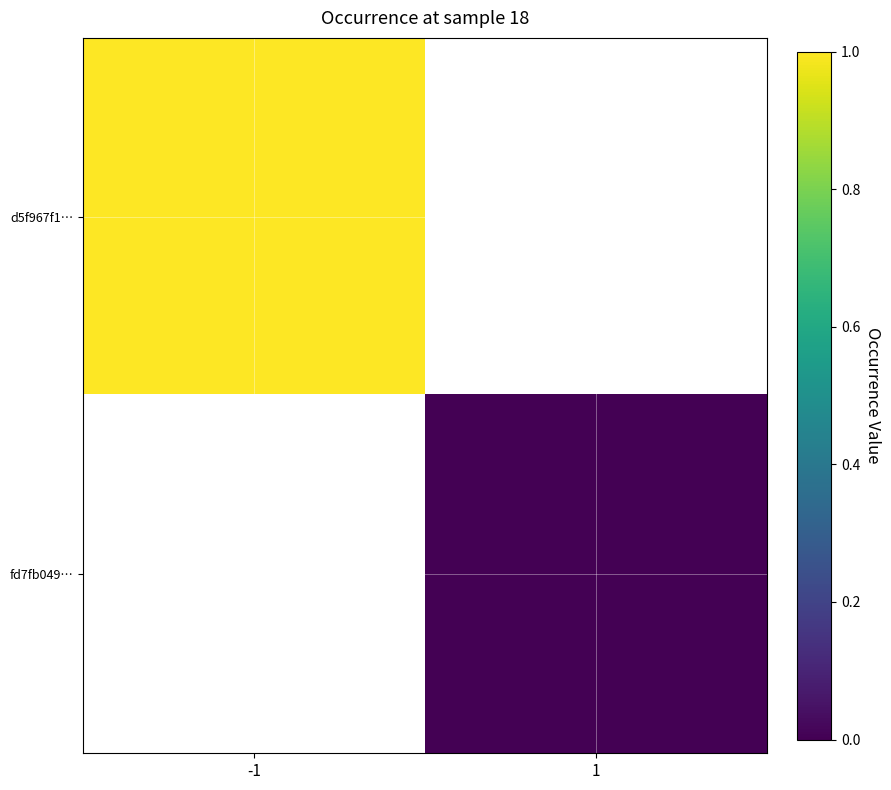

Is the value of fd7fb049… at 1 greater than the value of d5f967f1… at -1?

No